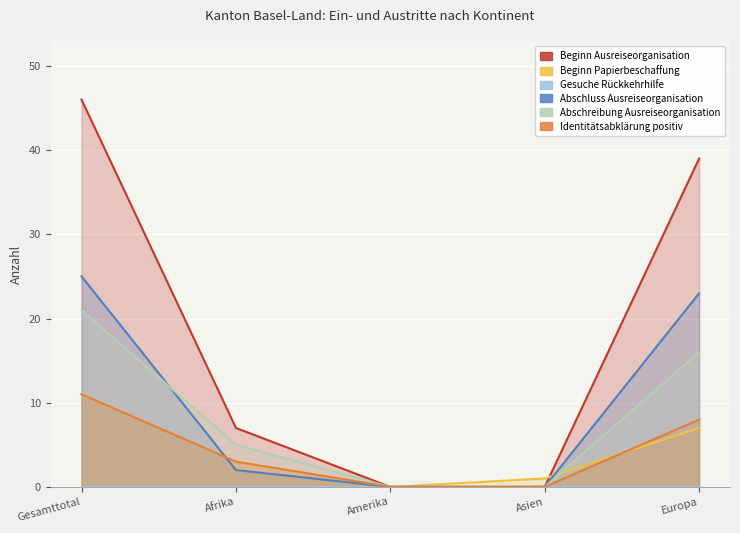

What is the maximum value shown in the chart?

46